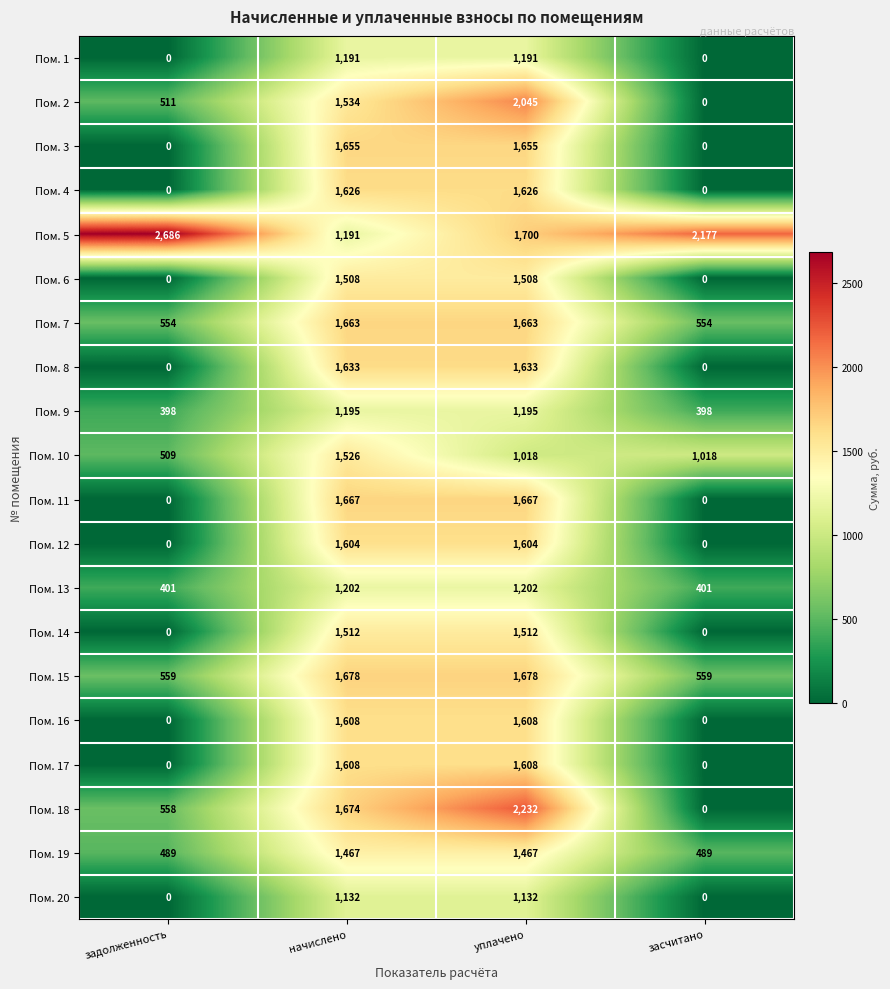

What is the difference between the second highest and minimum values in the Пом. 6 series?

1508